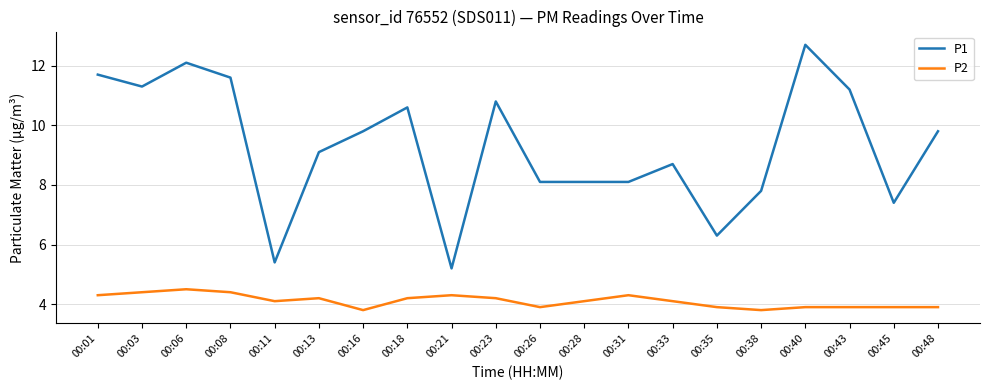

Rank the series at 00:06 from lowest to highest value.

P2, P1